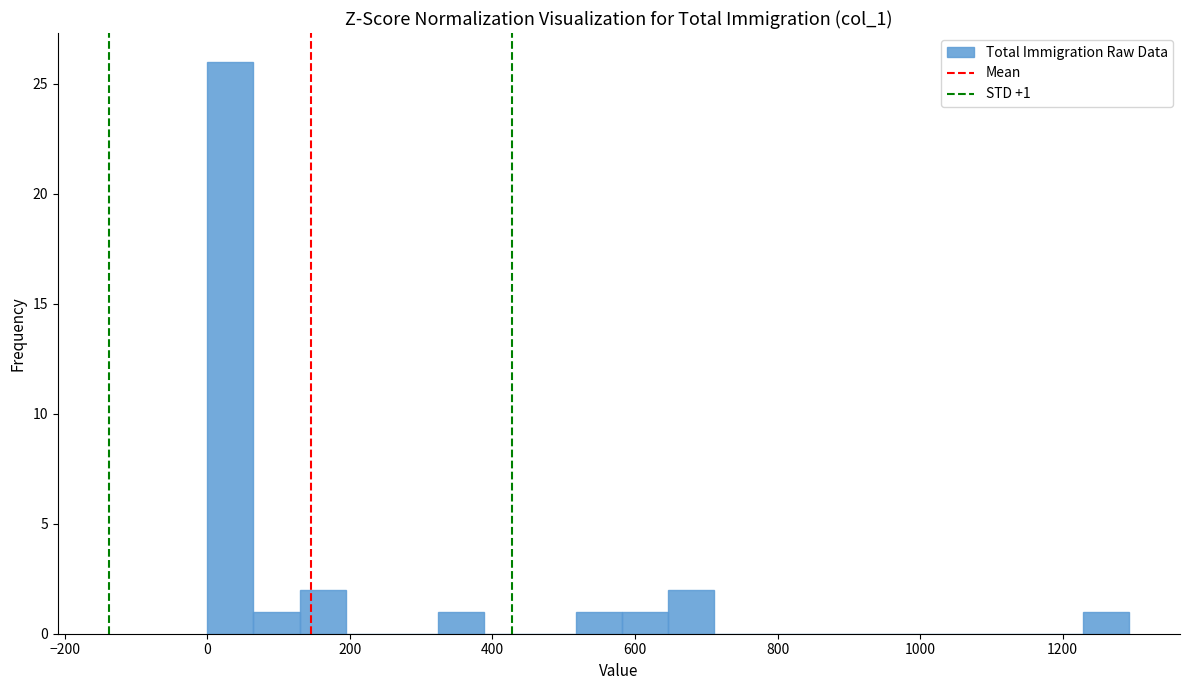

Around what value on the x-axis is the tallest bar? Give the approximate position of its centre, as read against the axis.

40